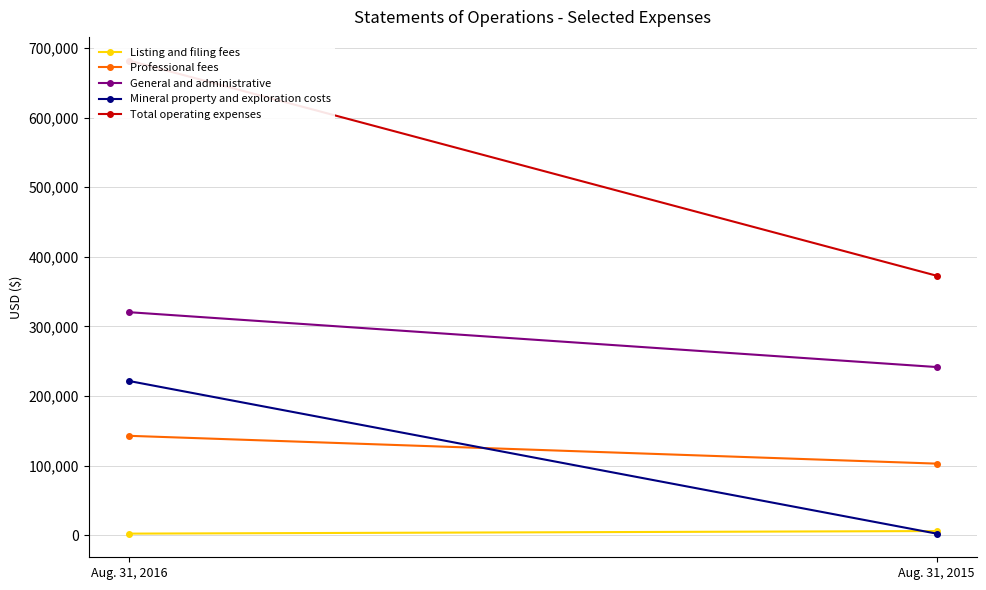

The Mineral property and exploration costs series shows 3484 at Aug. 31, 2015. True or false?

False